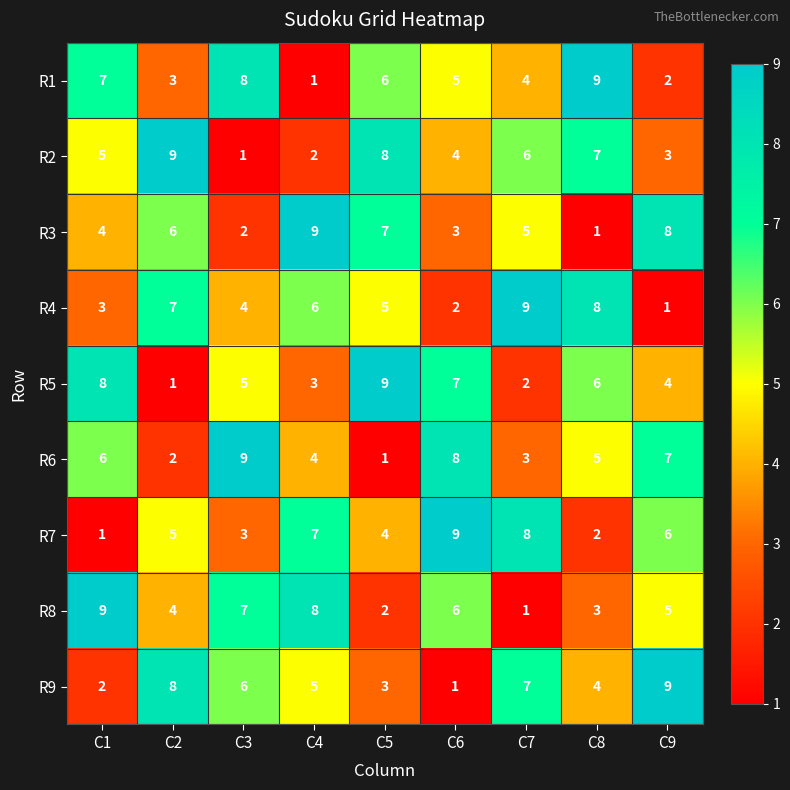

Which category has the highest value in the R2 series?

C2